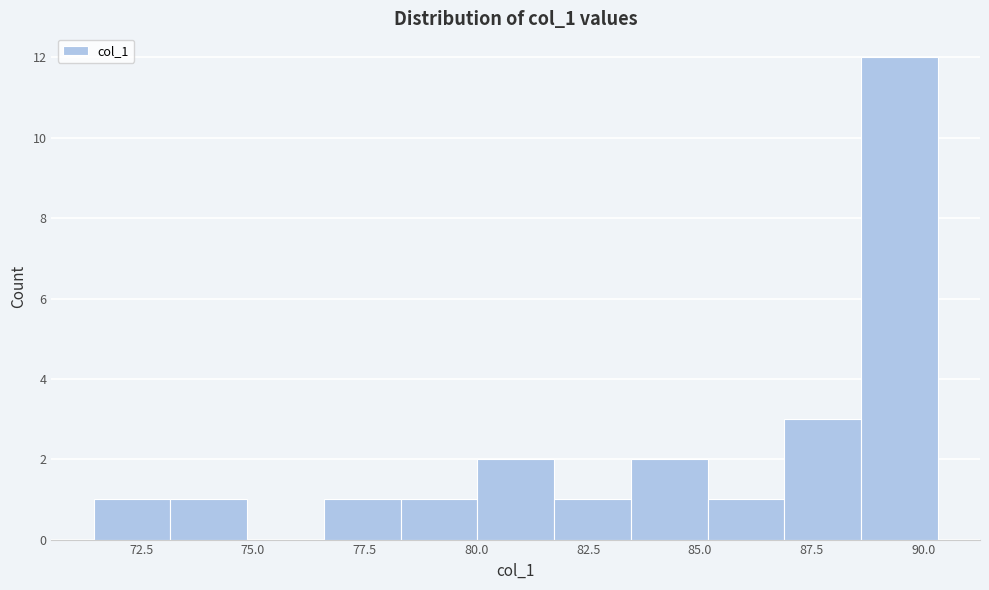

Around what value on the x-axis is the tallest bar? Give the approximate position of its centre, as read against the axis.

89.5